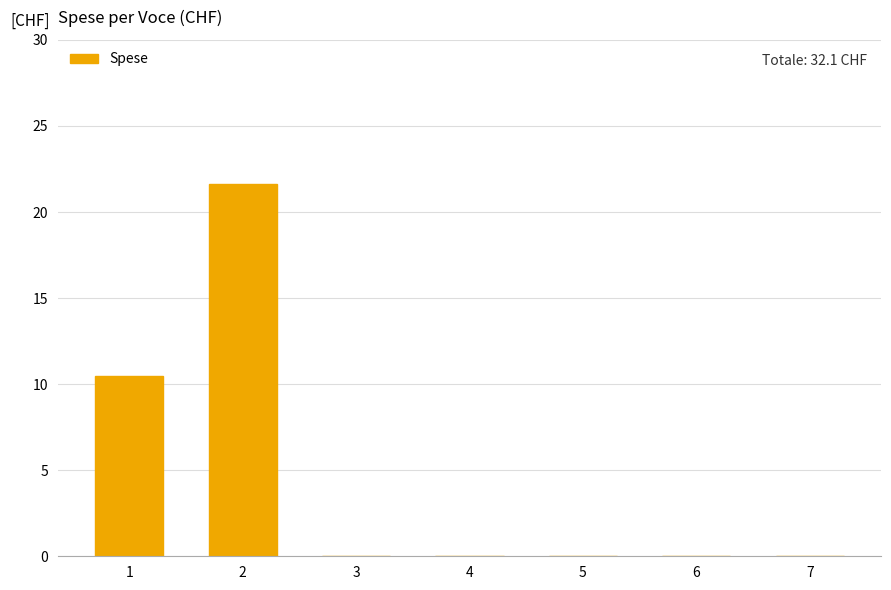

Count the number of data series in this chart.

1